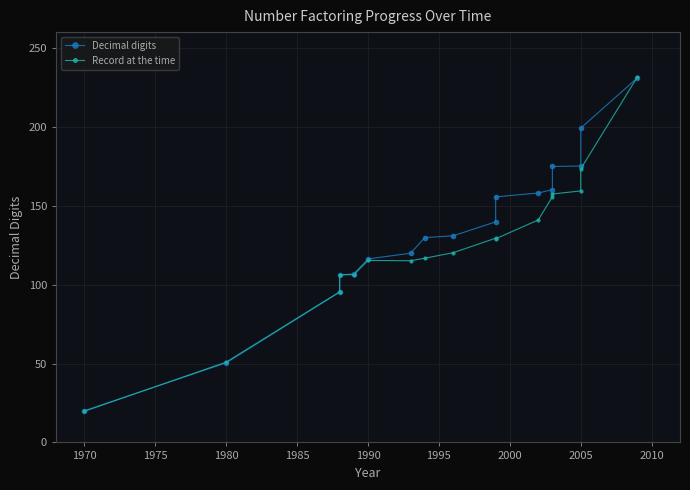

What is the total value across all series at 1995?

235.0